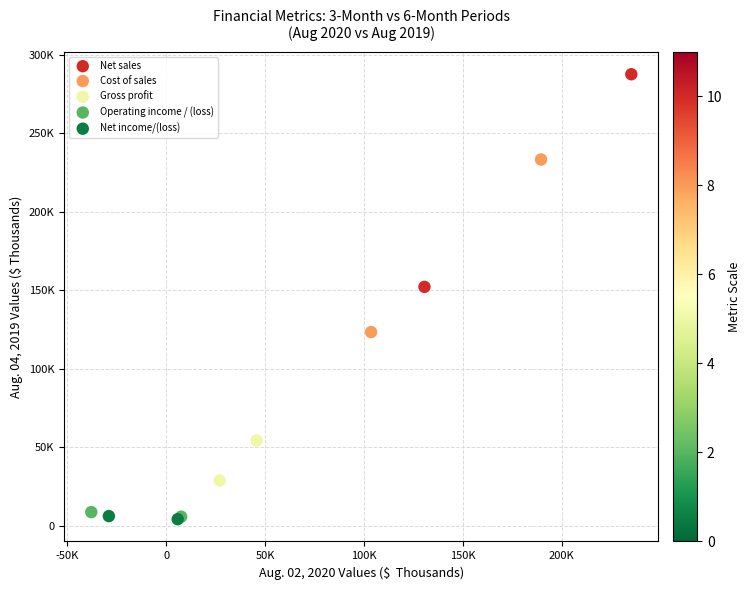

Which series has the widest spread of Y values?

Net sales